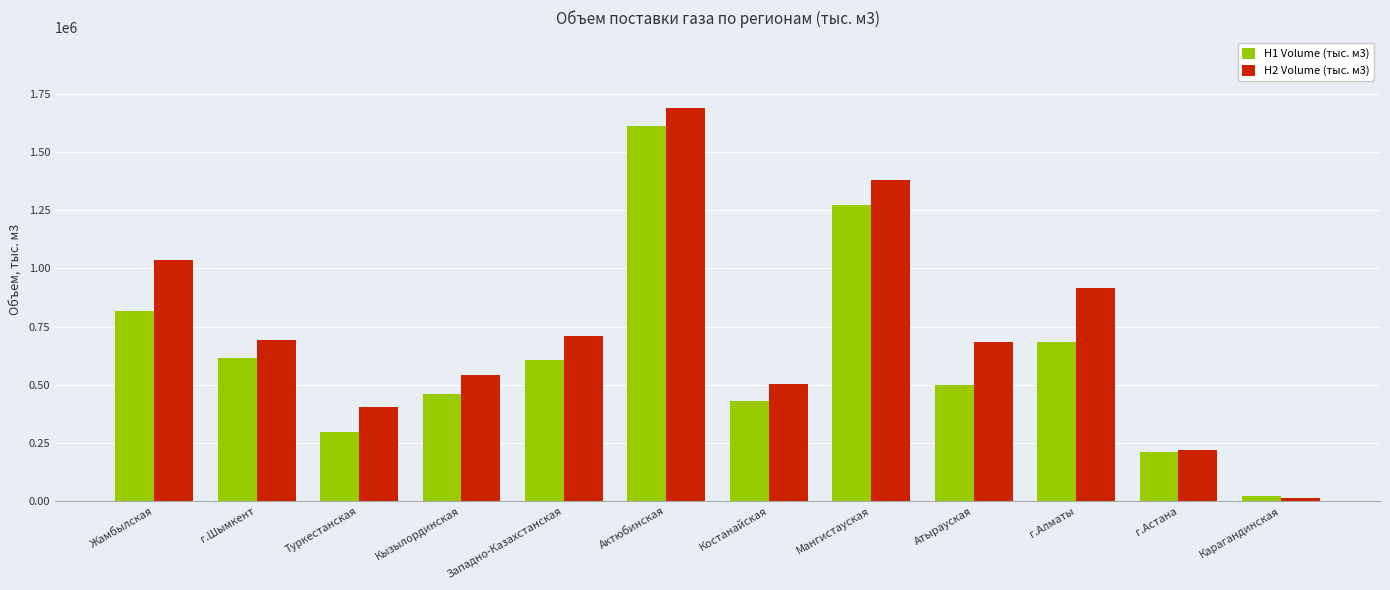

What is the label of the 2nd bar from the right?

г.Астана